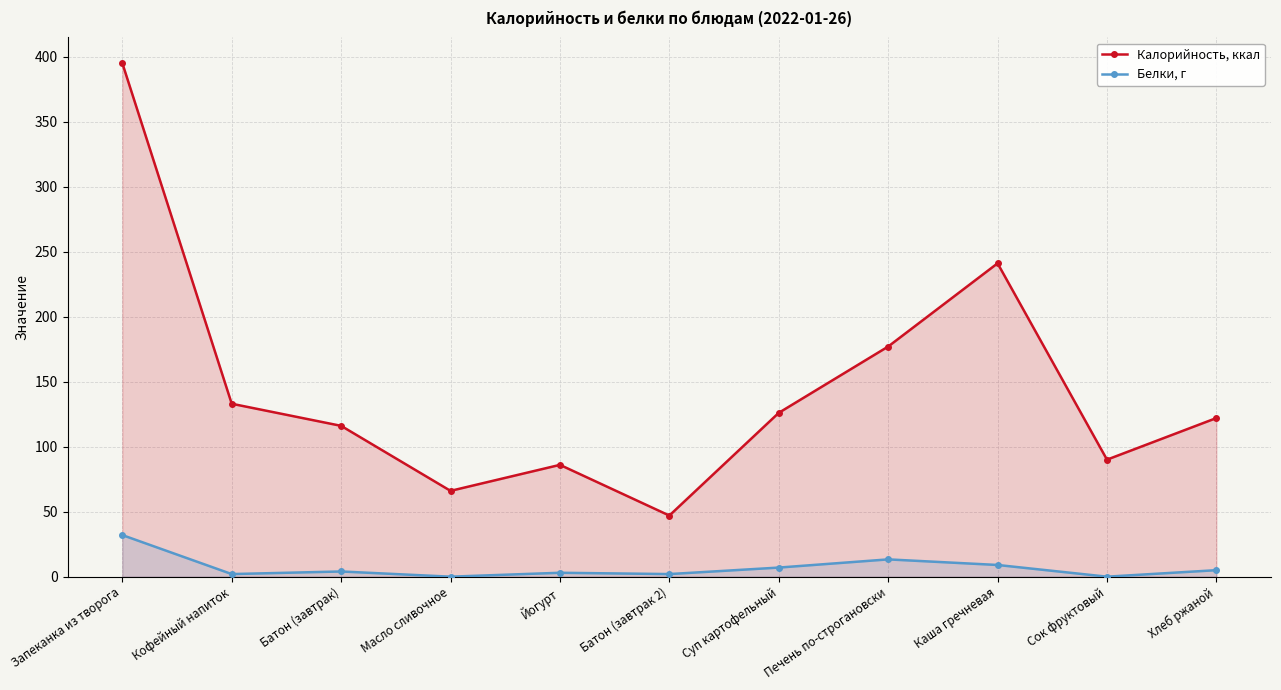

Which series has the largest range (max minus min)?

Калорийность, ккал